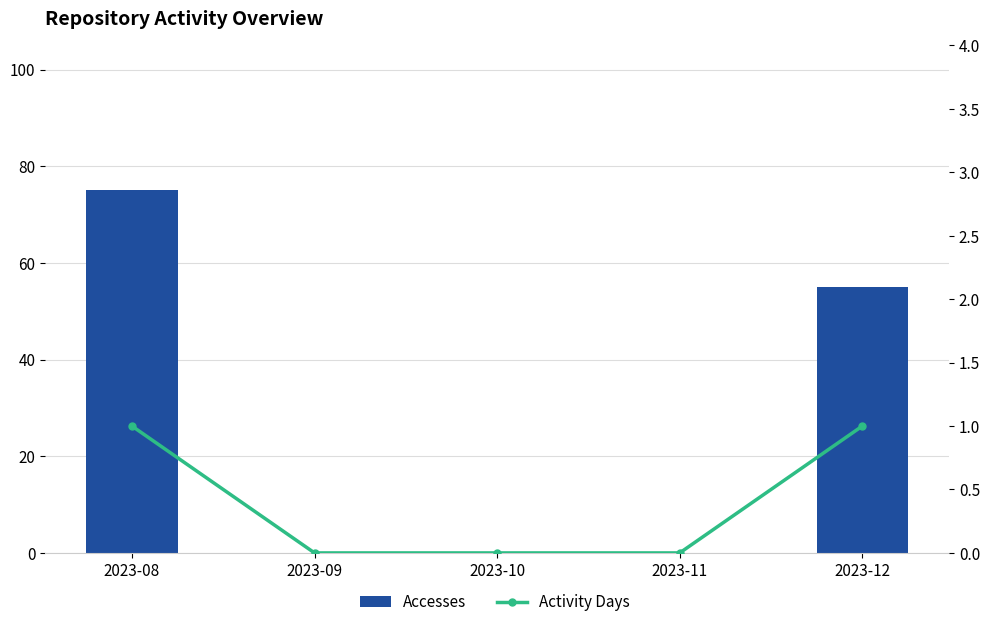

At which category does the chart reach its peak across all series?

2023-08